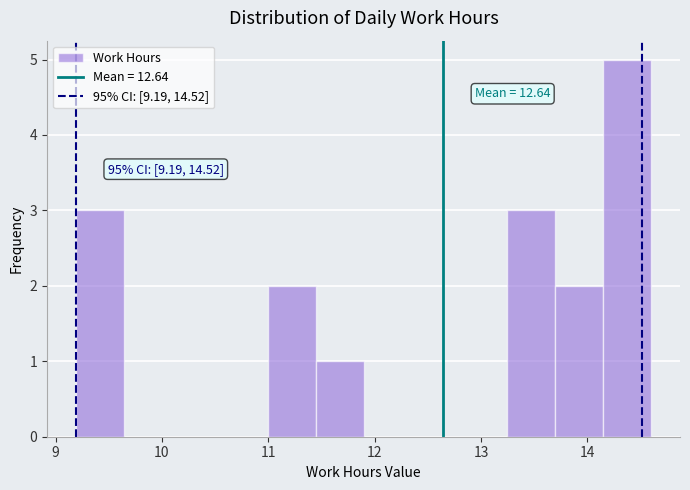

Which range on the x-axis has the tallest bar?

14.1 to 14.6